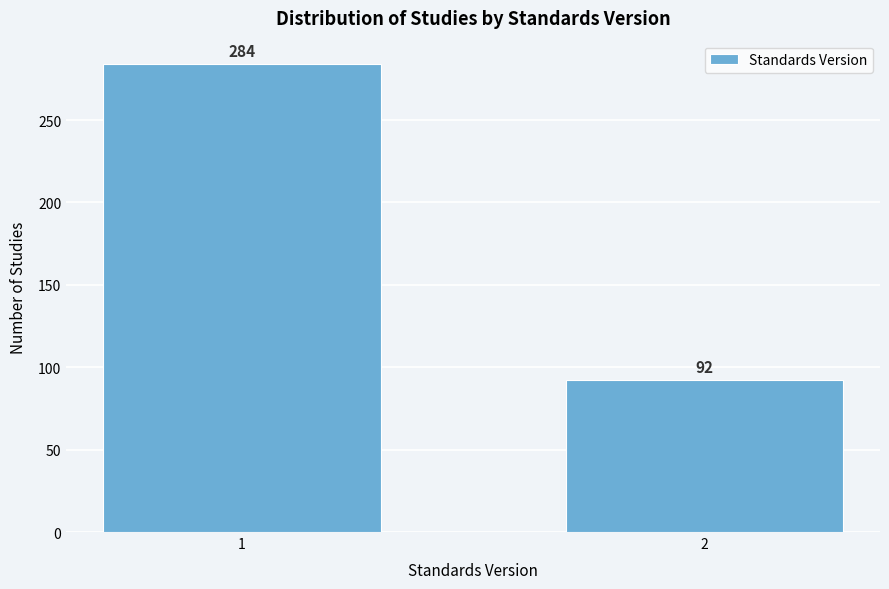

Reading right to left, what are all the values shown in this chart?

2=92	1=284